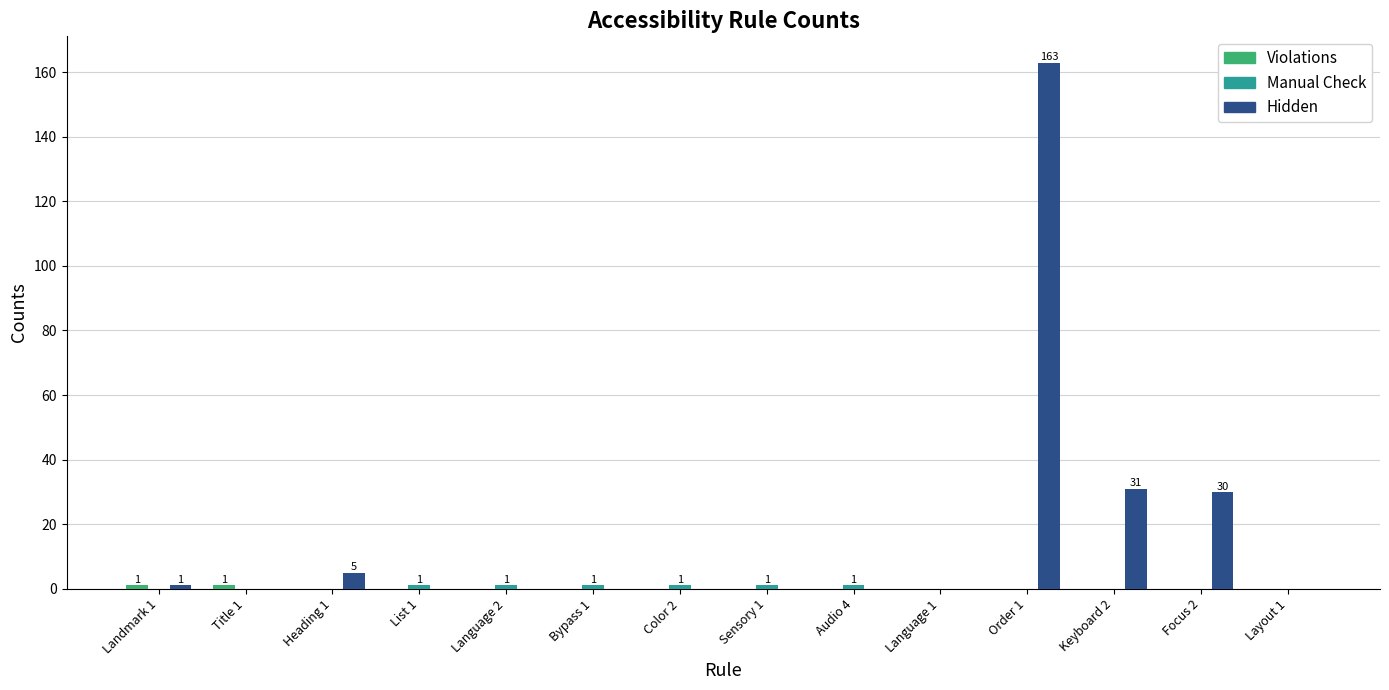

At which category is the sum across all series the highest?

Order 1